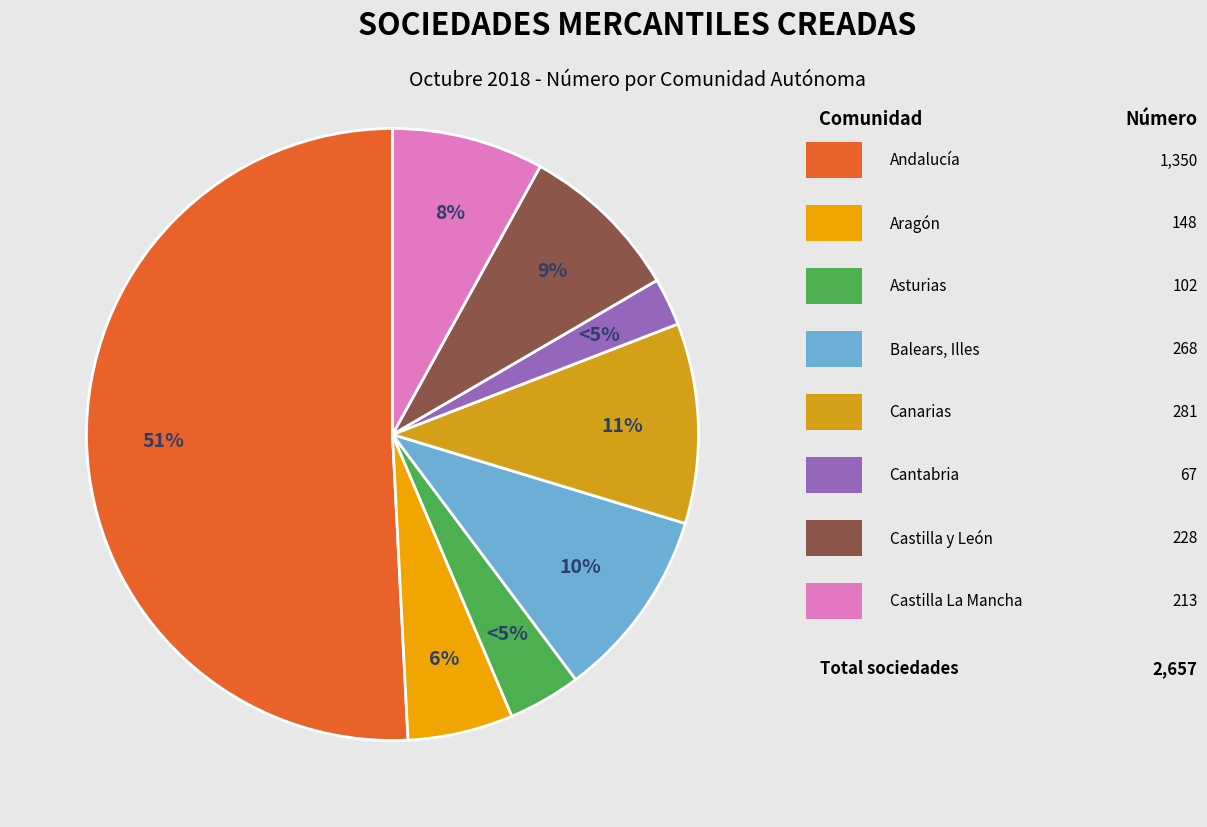

Count the number of slices in the pie.

8